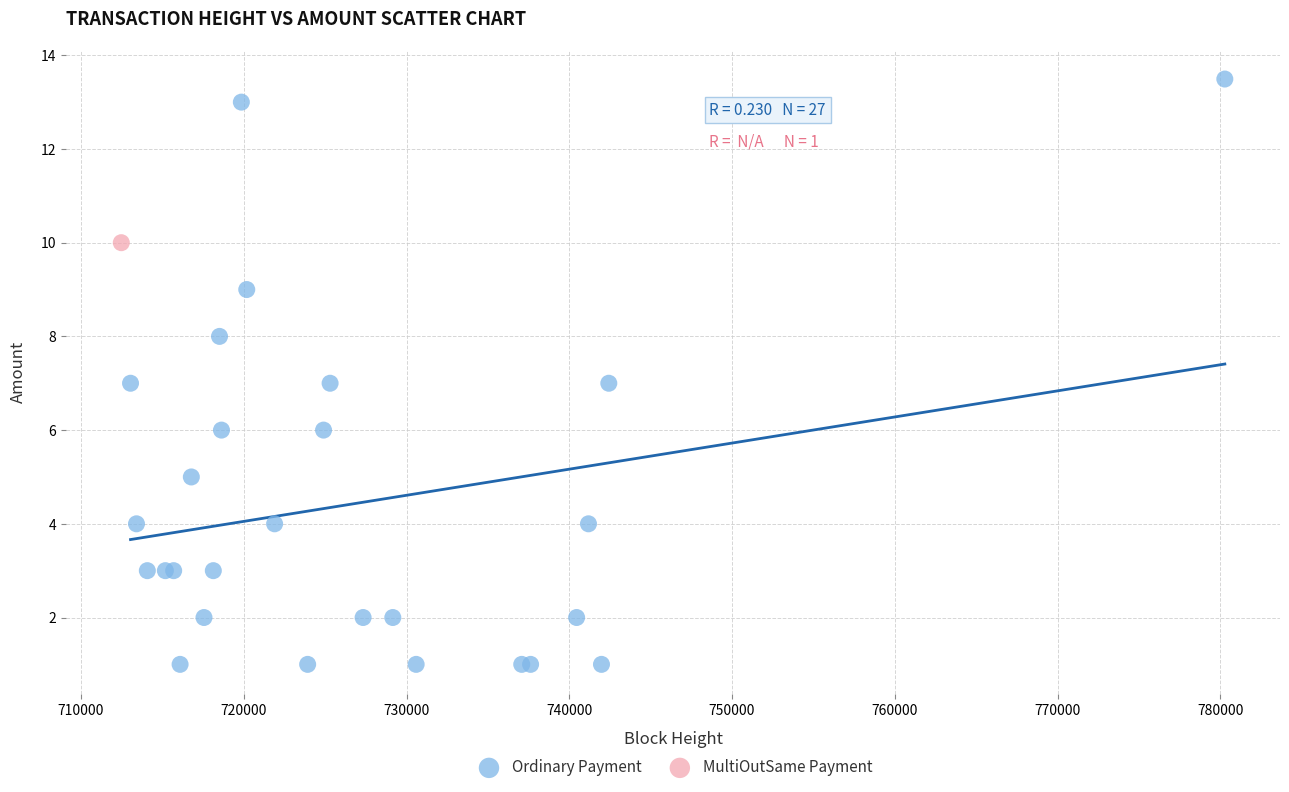

What are all the series names shown in the legend?

Ordinary Payment, MultiOutSame Payment